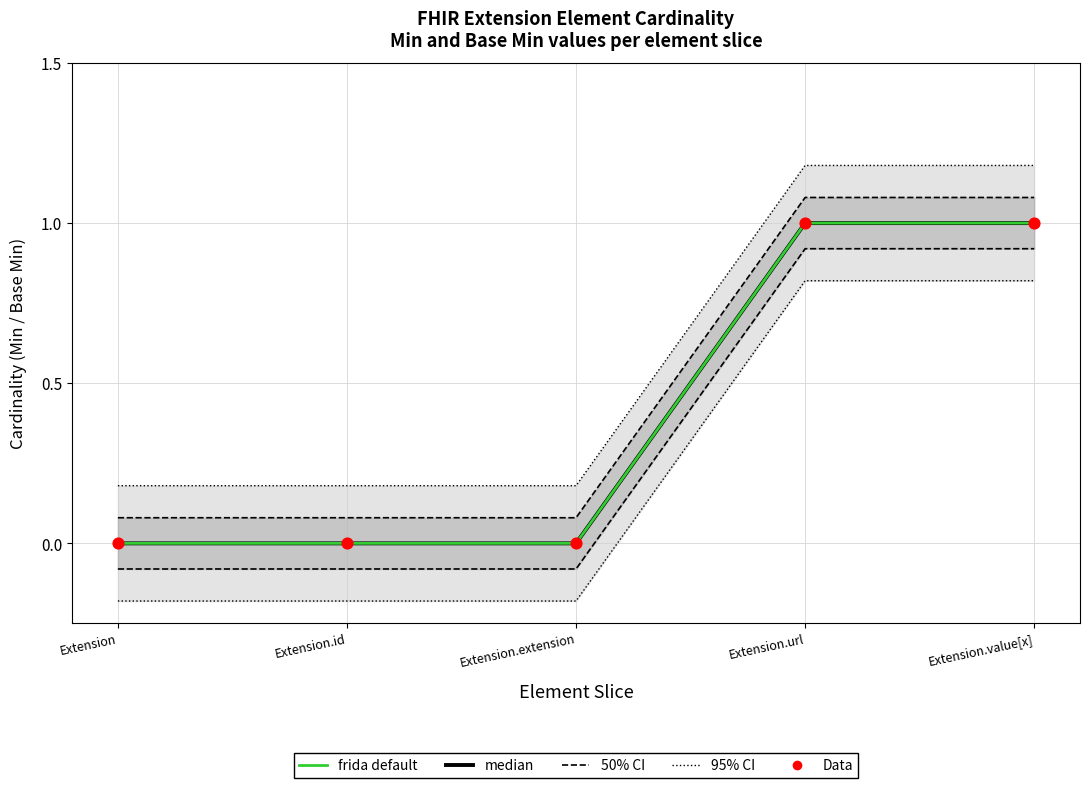

Which series reaches the maximum Y coordinate?

median